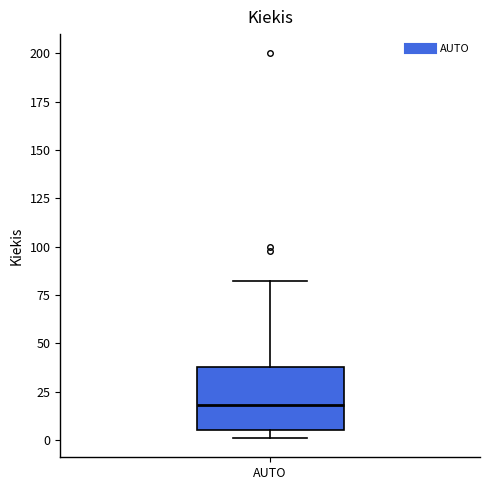

Where is the lower edge of the box for AUTO on the y-axis? The values are not printed on the chart, so give them approximately, as read against the axis.

5